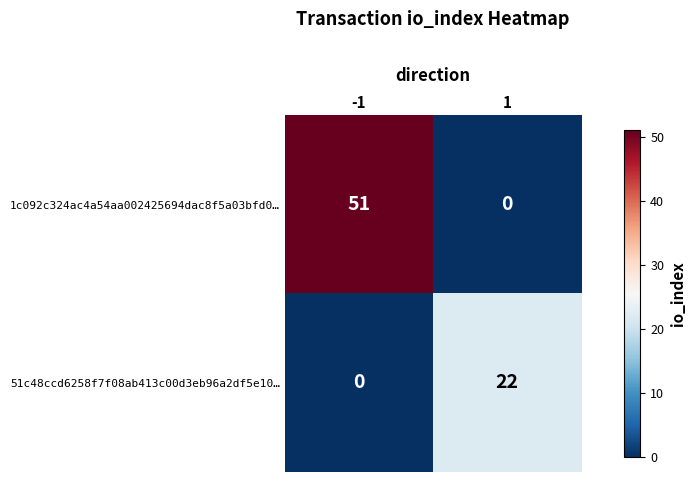

Rank the series by their maximum value, from highest to lowest.

1c092c324ac4a54aa002425694dac8f5a03bfd0…, 51c48ccd6258f7f08ab413c00d3eb96a2df5e10…